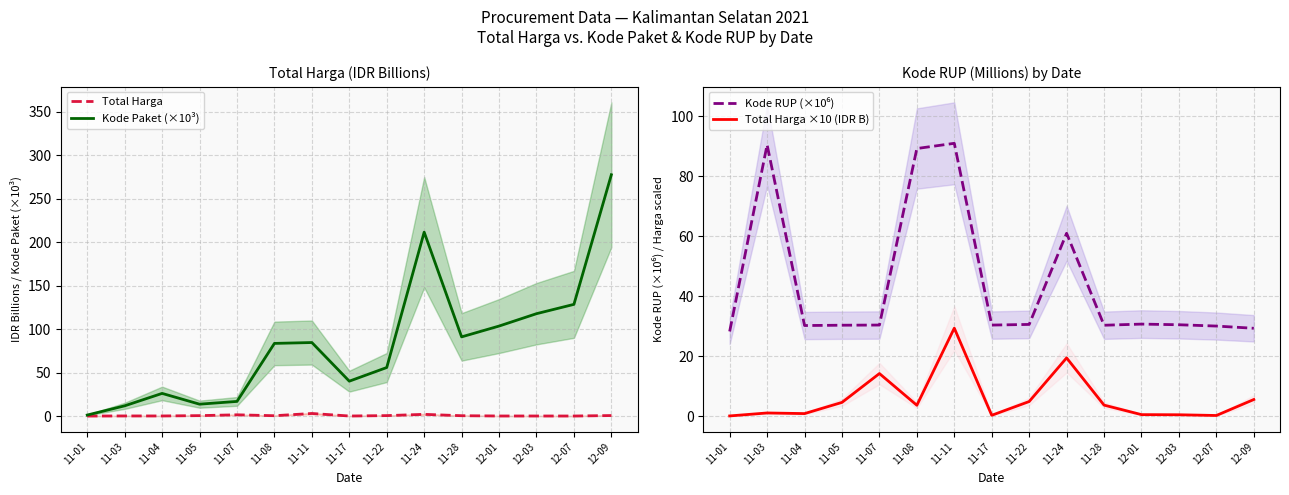

List the series in order of their peak value, highest first.

Kode Paket (×10³), Kode RUP (×10⁶), Total Harga ×10 (IDR B), Total Harga